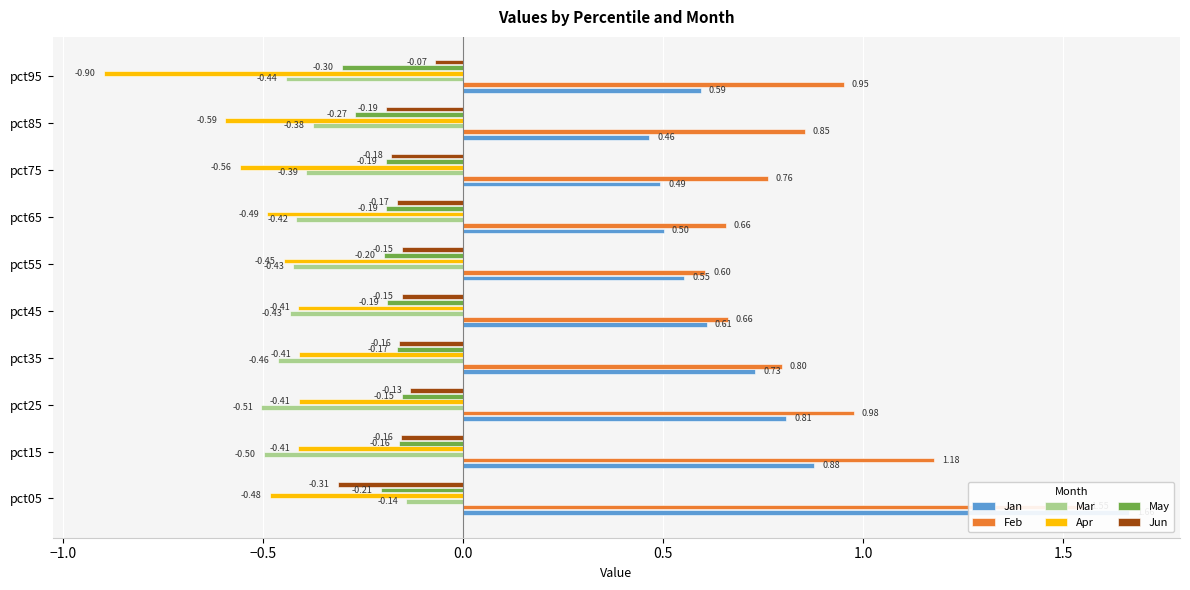

What is the difference between the maximum and minimum values in the Jan series?

1.2